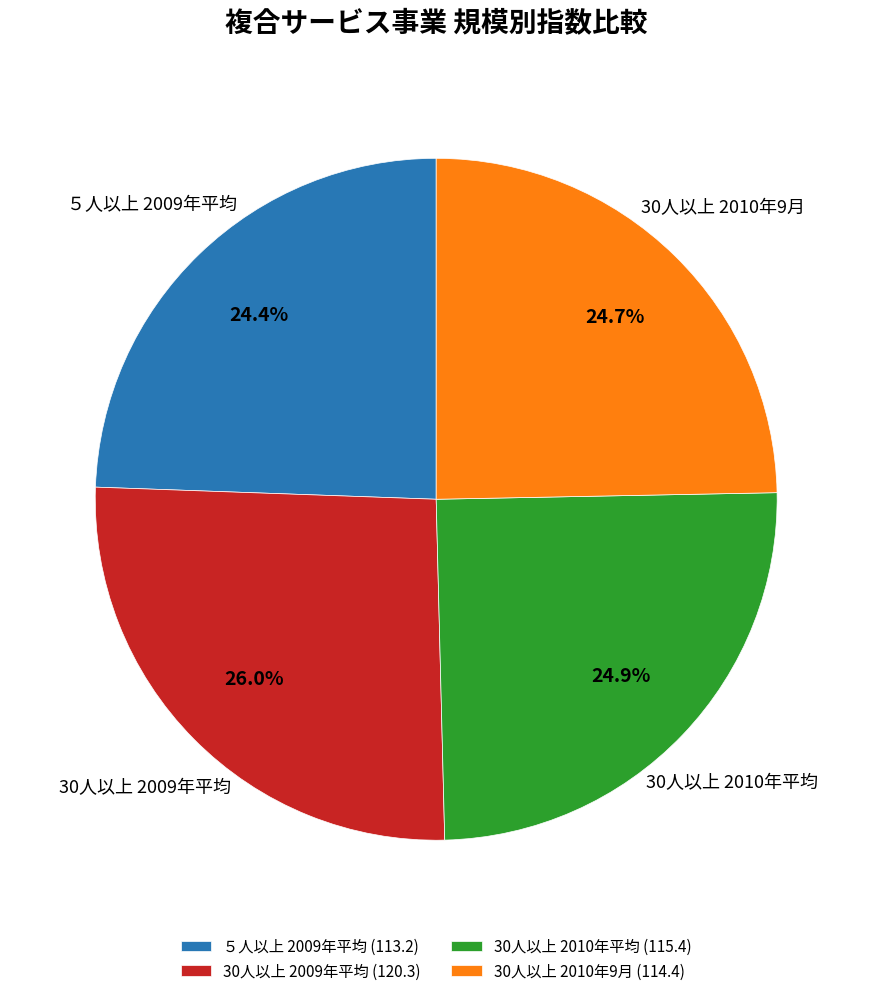

What is the total percentage of ５人以上 2009年平均 (113.2) and 30人以上 2009年平均 (120.3)?

50.4%